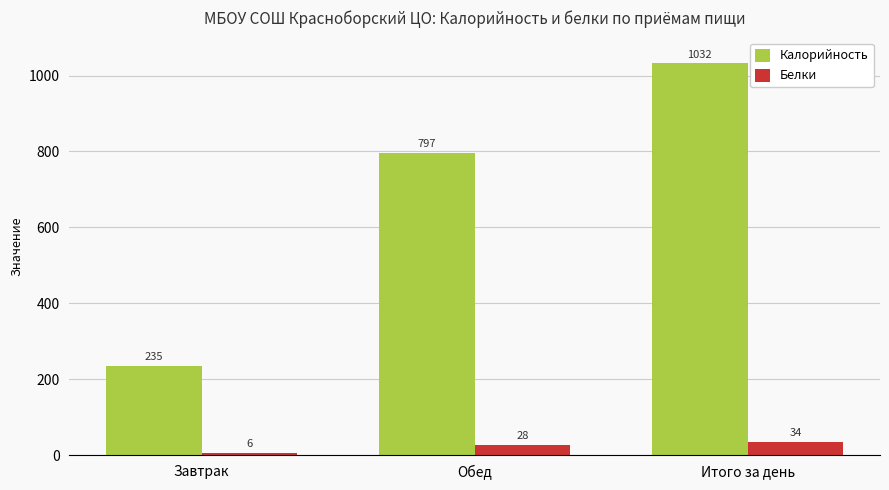

Reading right to left, extract all data points from this chart.

Калорийность: Итого за день=1032	Обед=797	Завтрак=235
Белки: Итого за день=34	Обед=28	Завтрак=6